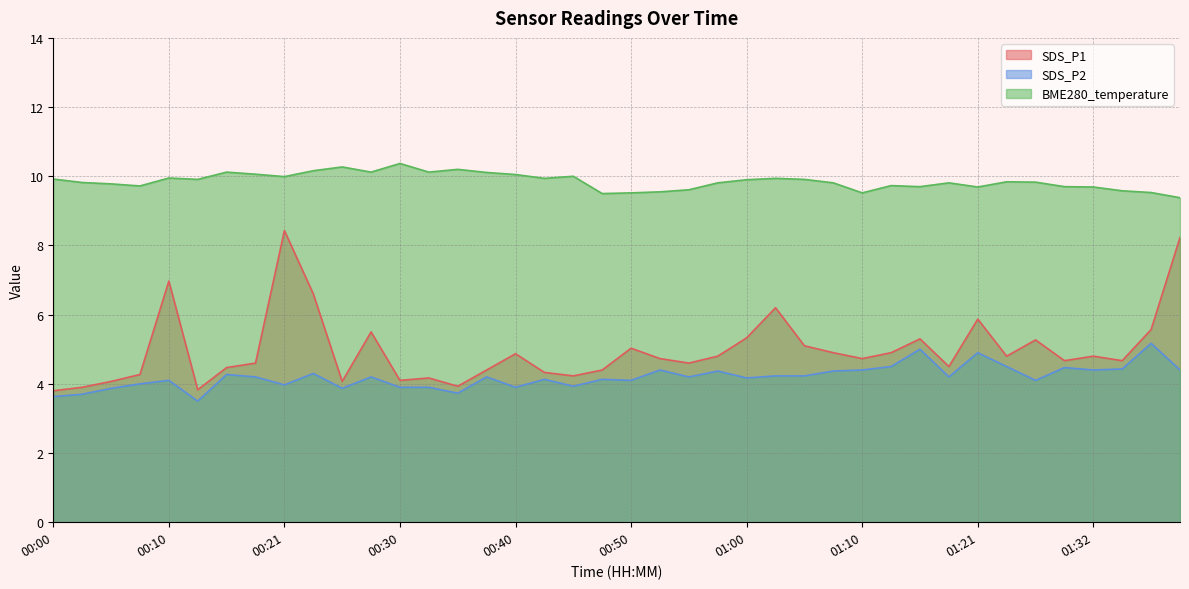

What is the sum of all SDS_P1 values?

198.9